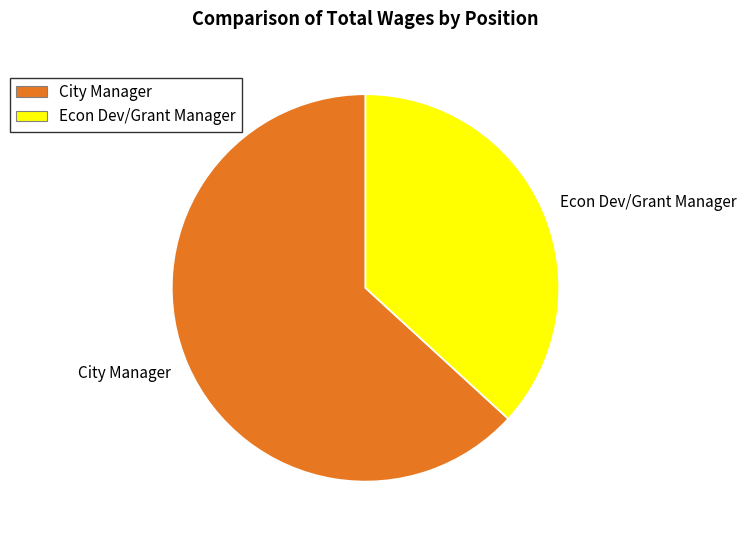

Rank the categories by value from highest to lowest.

City Manager, Econ Dev/Grant Manager